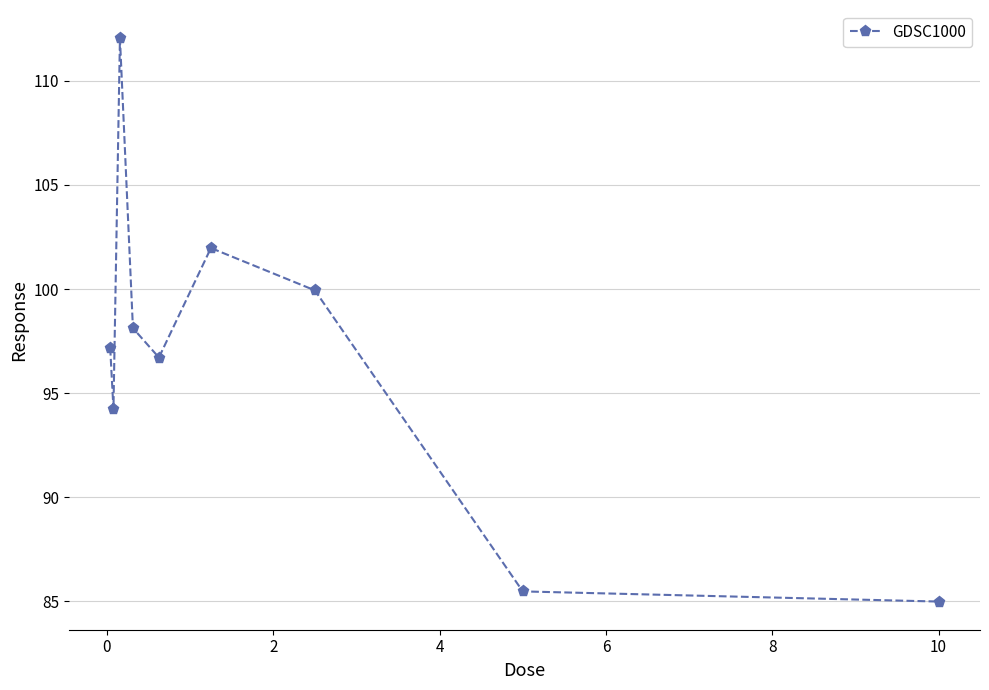

What is the sum of all values?

870.7